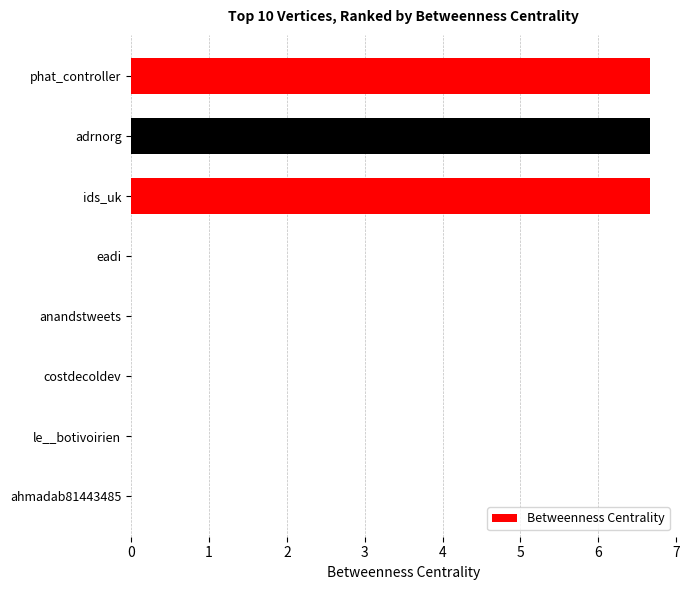

What is the greatest value displayed?

6.7